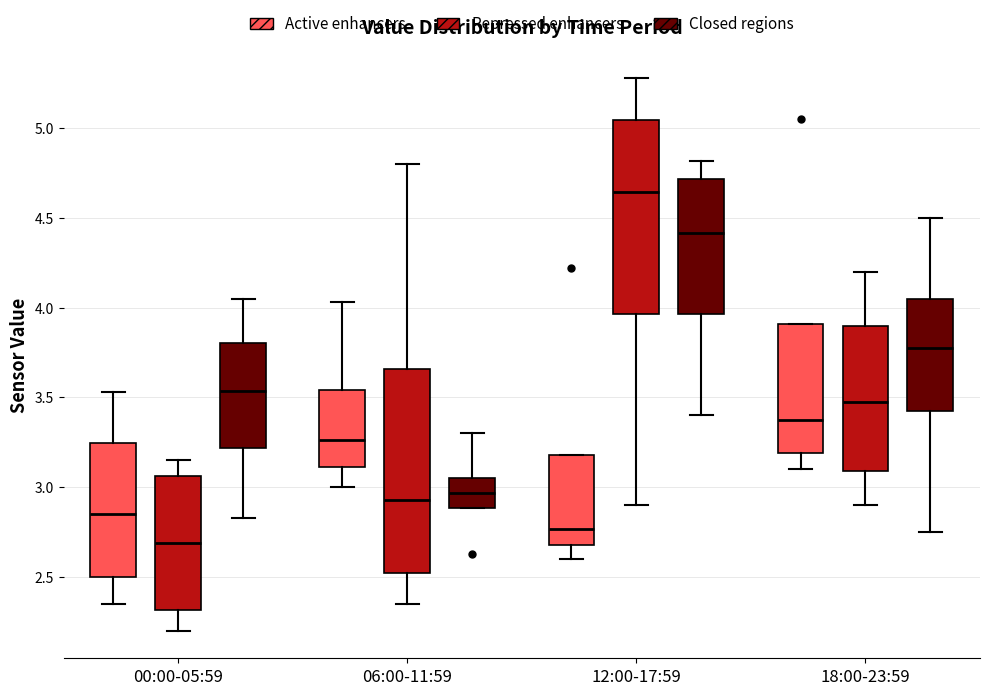

Reading left to right, read every box against the y-axis: the position of its median line, the range the box covers, and the ends of its whiskers. The values are not printed on the chart, so give them approximately, as read against the axis.

00:00-05:59 (Active enhancers): median 2.85, box 2.50 to 3.25, whiskers 2.35 to 3.55
00:00-05:59 (Repressed enhancers): median 2.70, box 2.30 to 3.05, whiskers 2.20 to 3.15
00:00-05:59 (Closed regions): median 3.55, box 3.20 to 3.80, whiskers 2.85 to 4.05
06:00-11:59 (Active enhancers): median 3.25, box 3.10 to 3.55, whiskers 3.00 to 4.05
06:00-11:59 (Repressed enhancers): median 2.95, box 2.50 to 3.65, whiskers 2.35 to 4.80
06:00-11:59 (Closed regions): median 2.95, box 2.90 to 3.05, whiskers 2.90 to 3.30
12:00-17:59 (Active enhancers): median 2.75, box 2.70 to 3.20, whiskers 2.60 to 3.20
12:00-17:59 (Repressed enhancers): median 4.65, box 3.95 to 5.05, whiskers 2.90 to 5.30
12:00-17:59 (Closed regions): median 4.40, box 3.95 to 4.70, whiskers 3.40 to 4.80
18:00-23:59 (Active enhancers): median 3.40, box 3.20 to 3.90, whiskers 3.10 to 3.90
18:00-23:59 (Repressed enhancers): median 3.50, box 3.10 to 3.90, whiskers 2.90 to 4.20
18:00-23:59 (Closed regions): median 3.80, box 3.45 to 4.05, whiskers 2.75 to 4.50